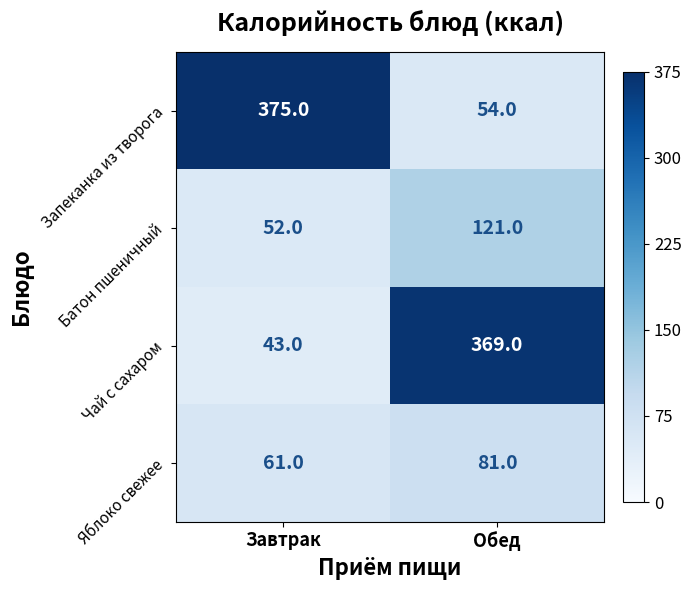

Which series has the largest total across all categories?

Запеканка из творога